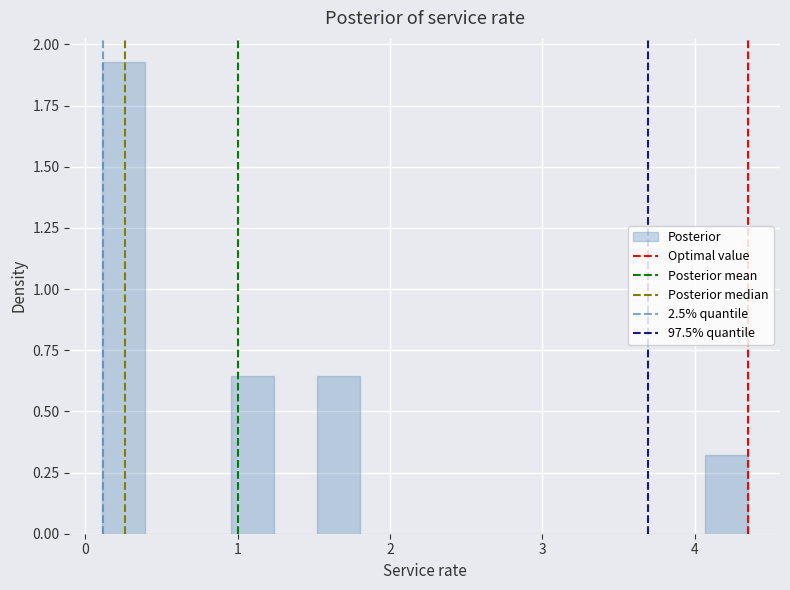

Around what value on the x-axis is the tallest bar? Give the approximate position of its centre, as read against the axis.

0.3